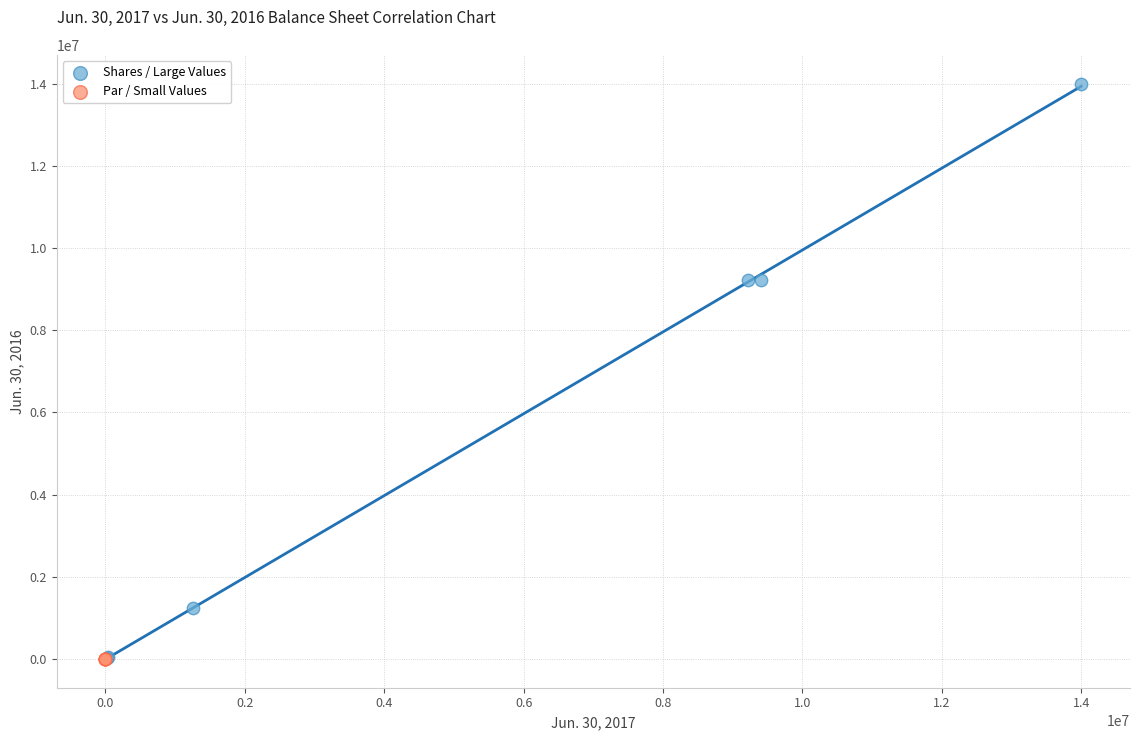

Which series contains the highest Y value?

Shares / Large Values